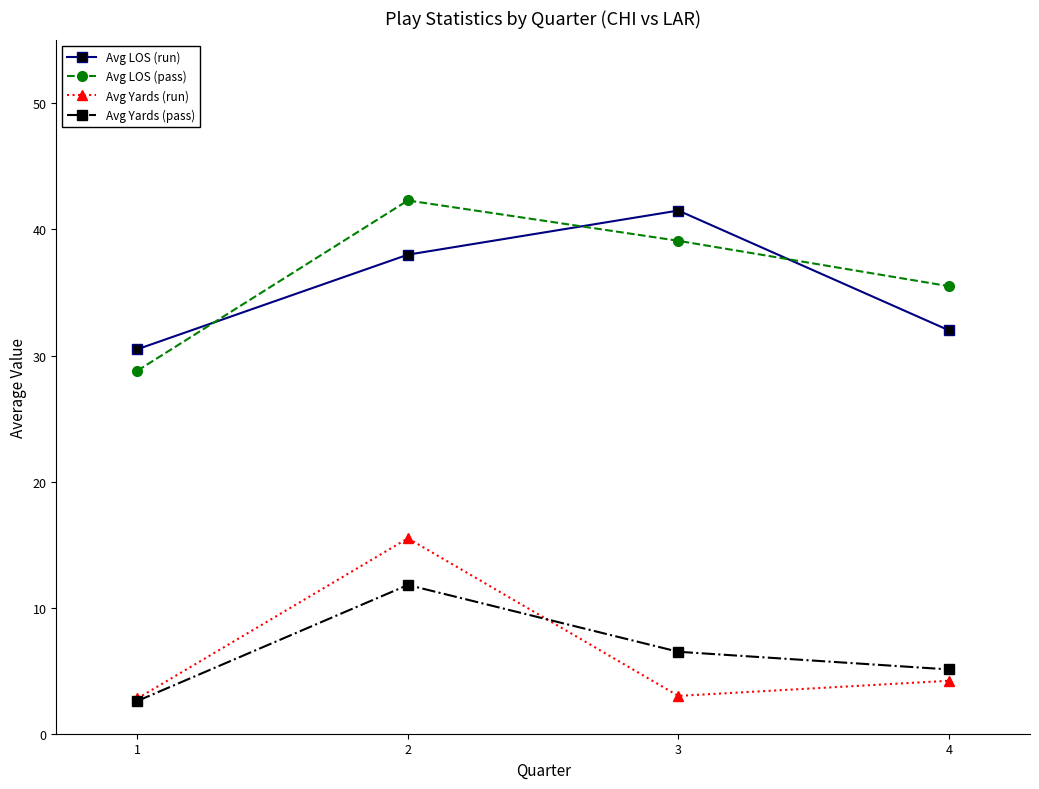

Rank the series at 3 from lowest to highest value.

Avg Yards (run), Avg Yards (pass), Avg LOS (pass), Avg LOS (run)